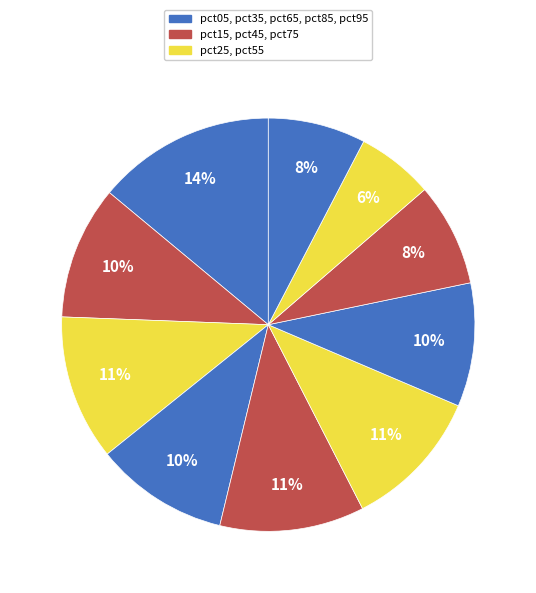

How many slices are in this pie chart?

10